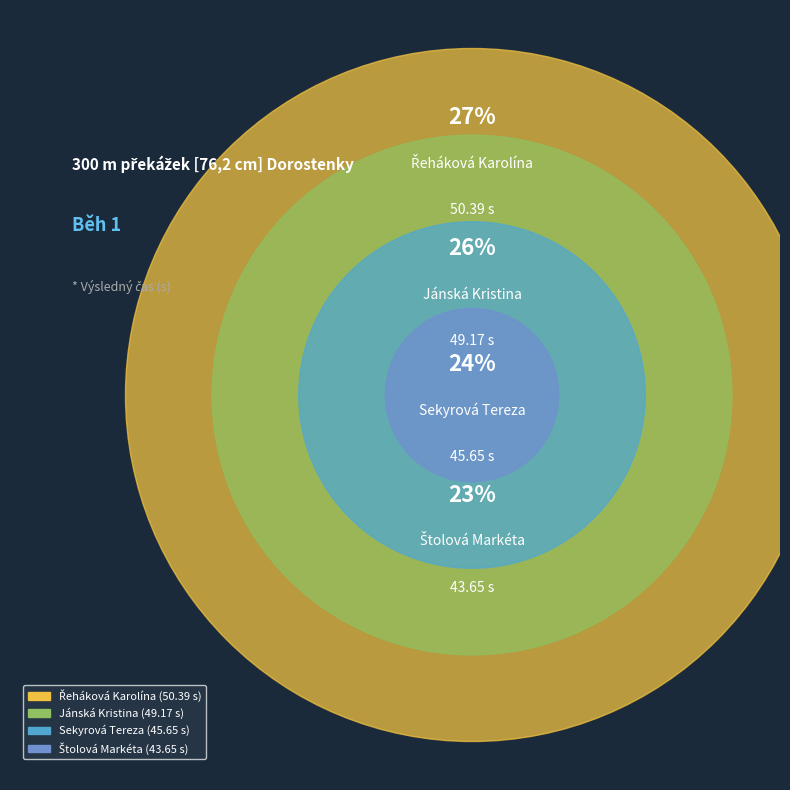

Approximately how many times larger is the value at Řeháková Karolína compared to Štolová Markéta?

1.2